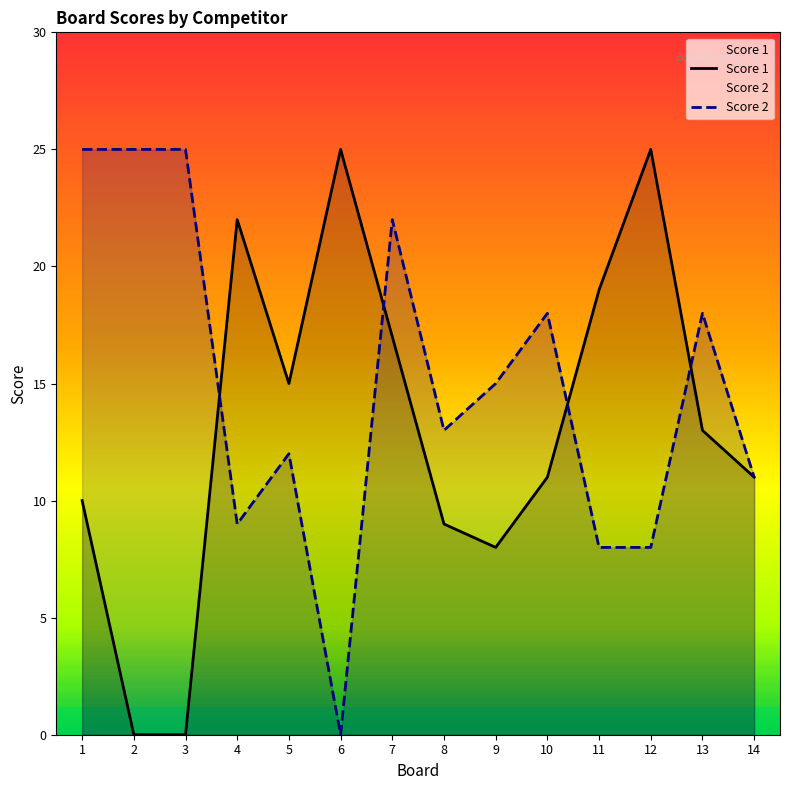

What is the difference between the Score 1 values at 2 and 12?

25